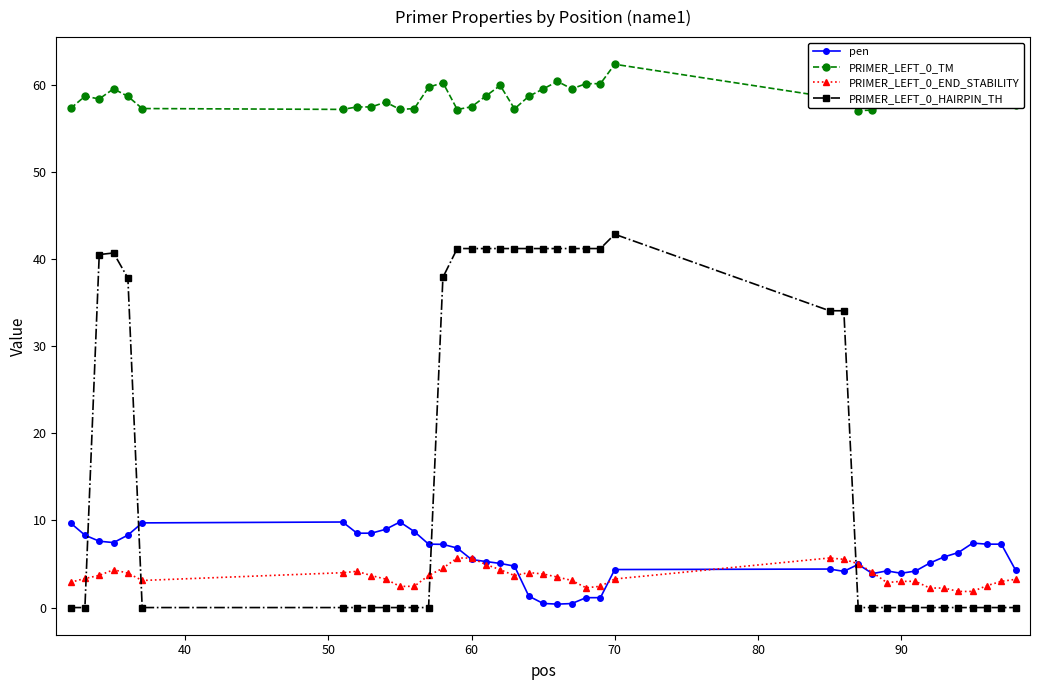

True or false: PRIMER_LEFT_0_TM has more than 2 interior local peaks.

True